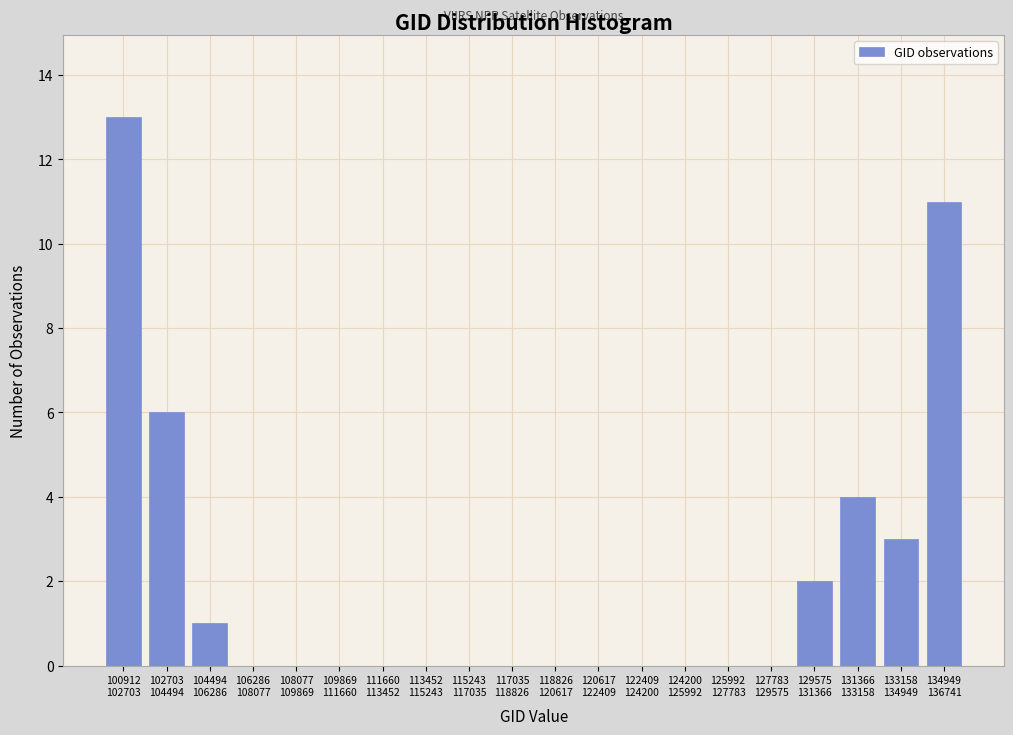

What is the maximum value shown in the chart?

13